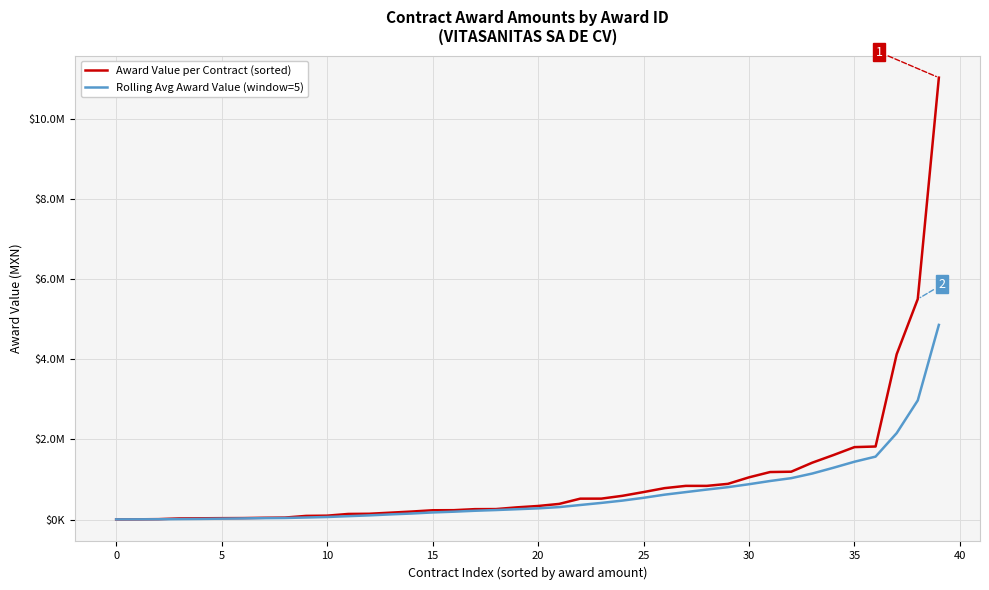

Reading left to right, what are all the values shown in this chart?

Award Value per Contract (sorted): 6000.0	7563.0	11714.7	30030.0	33019.0	36168.6	38229.0	45800.0	50700.0	92400.0	98600.0	141040.0	145800.0	173250.0	200861.9	233090.0	235095.8	261000.0	262845.0	305756.0	339750.0	391500.0	522585.0	523458.0	593494.4	687203.0	785000.0	841320.0	841500.0	891760.0	1054319.4	1186545.2	1194723.4	1420100.0	1609650.0	1808210.0	1823210.0	4123666.8	5501943.5	11023040.0
Rolling Avg Award Value (window=5): 6000.0	6781.5	8425.9	13826.9	17665.3	23699.0	29832.2	36649.3	40783.3	52659.5	65145.8	85708.0	105708.0	130218.0	151910.4	178808.4	197619.5	220659.5	238578.5	259557.4	280889.4	312170.2	364487.2	416609.8	474157.5	543648.1	622348.1	686095.1	749703.5	809356.6	882779.9	963088.9	1033769.6	1149489.6	1293067.6	1443845.7	1571178.7	2156967.4	2973336.1	4856014.1